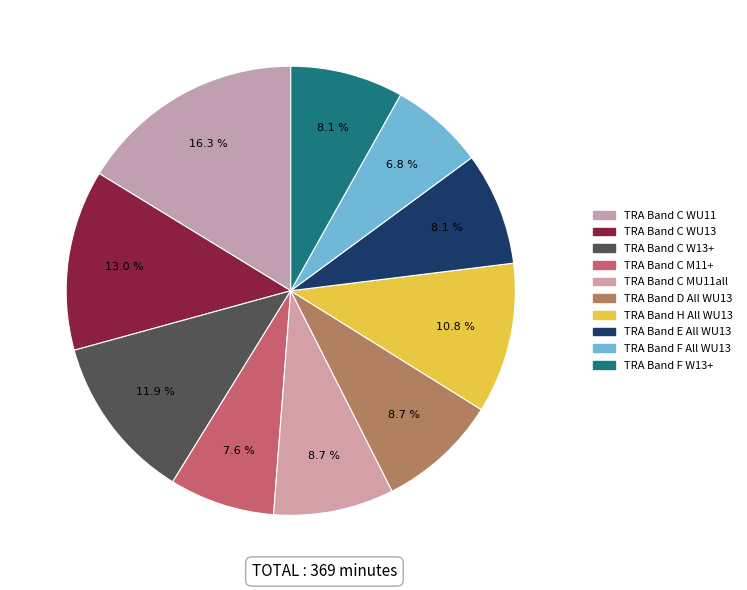

How many slices are in this pie chart?

10